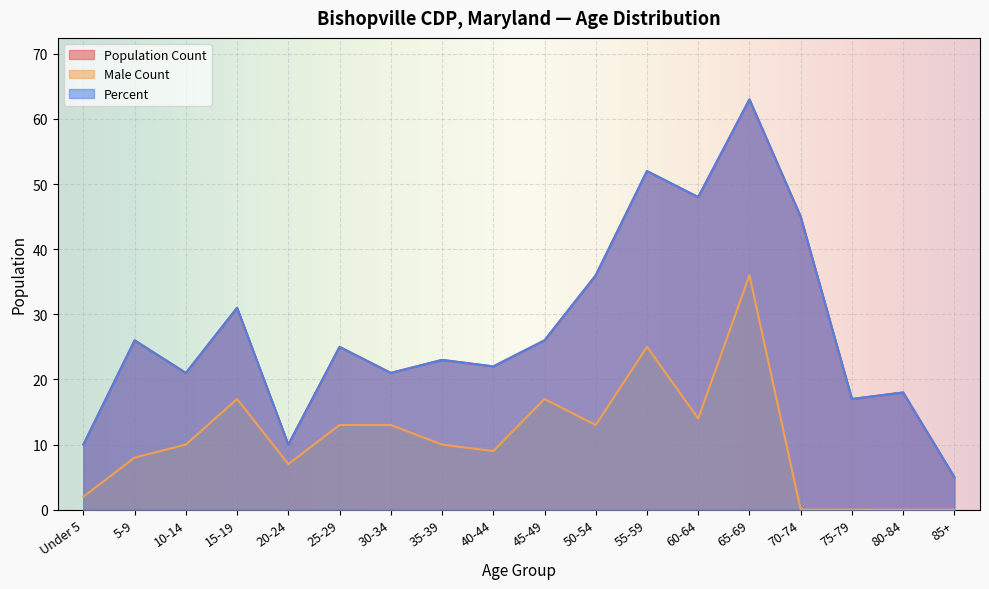

True or false: Population Count and Male Count intersect in this chart.

False